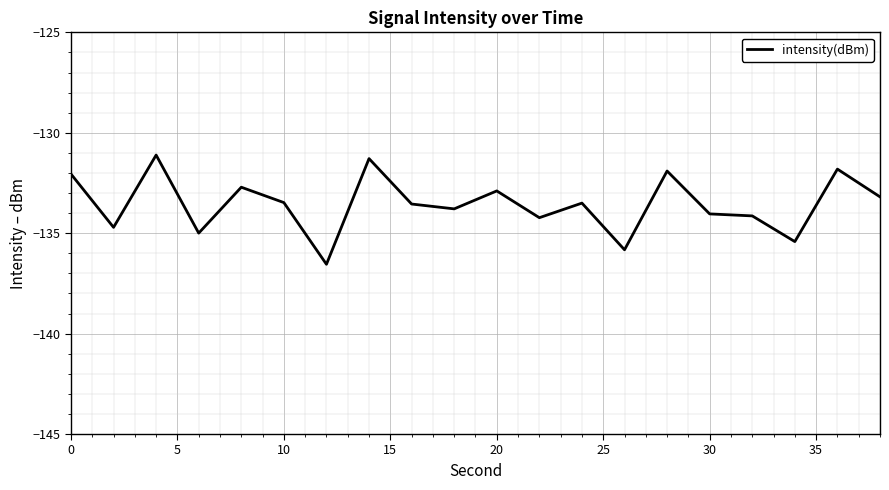

What is the smallest value displayed?

-136.5